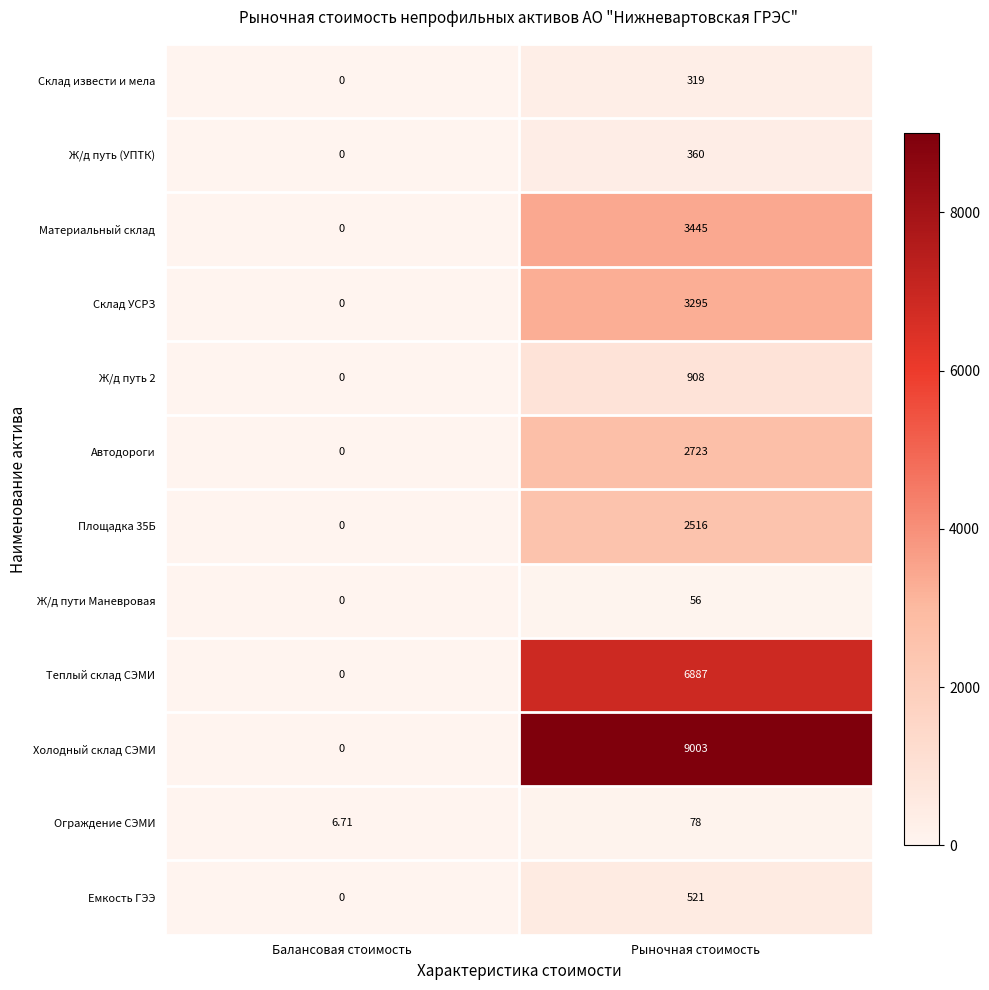

Which label corresponds to the largest value in the chart?

Рыночная стоимость